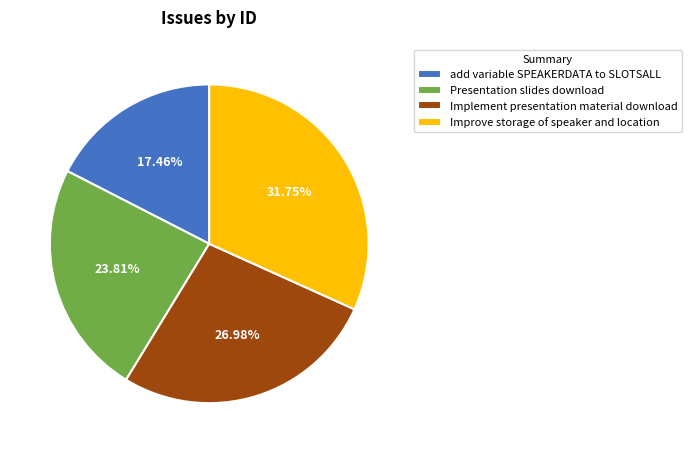

Approximately how many times larger is the value at Improve storage of speaker and location compared to Implement presentation material download?

1.2